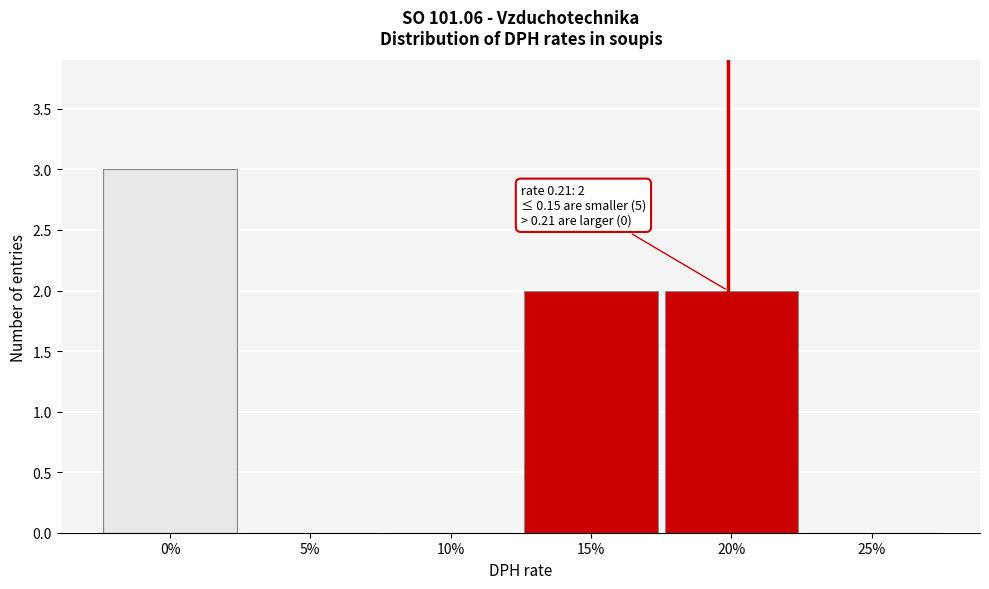

Reading right to left, extract all data points from this chart.

25%=0	20%=2	15%=2	10%=0	5%=0	0%=3